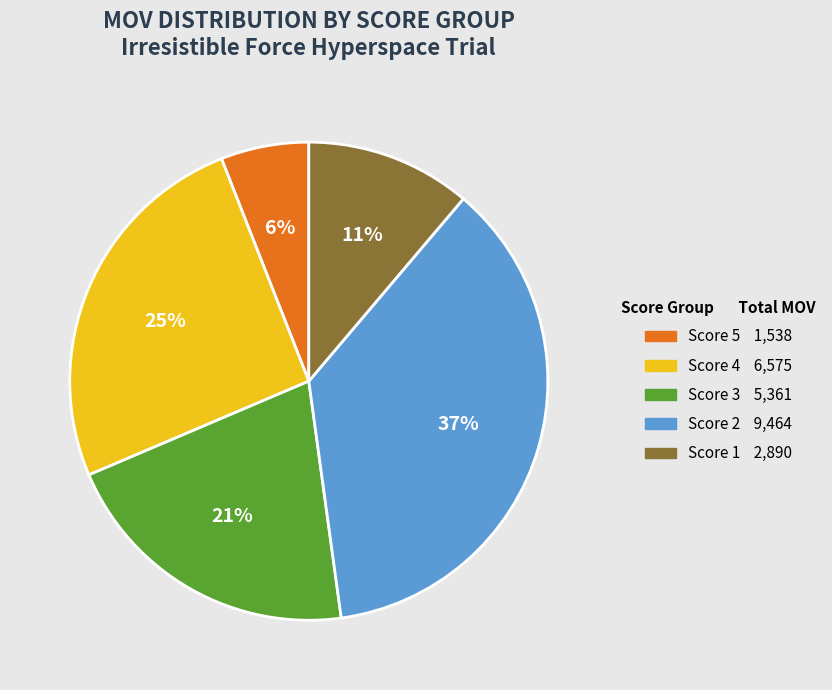

Does any single category account for the majority?

No